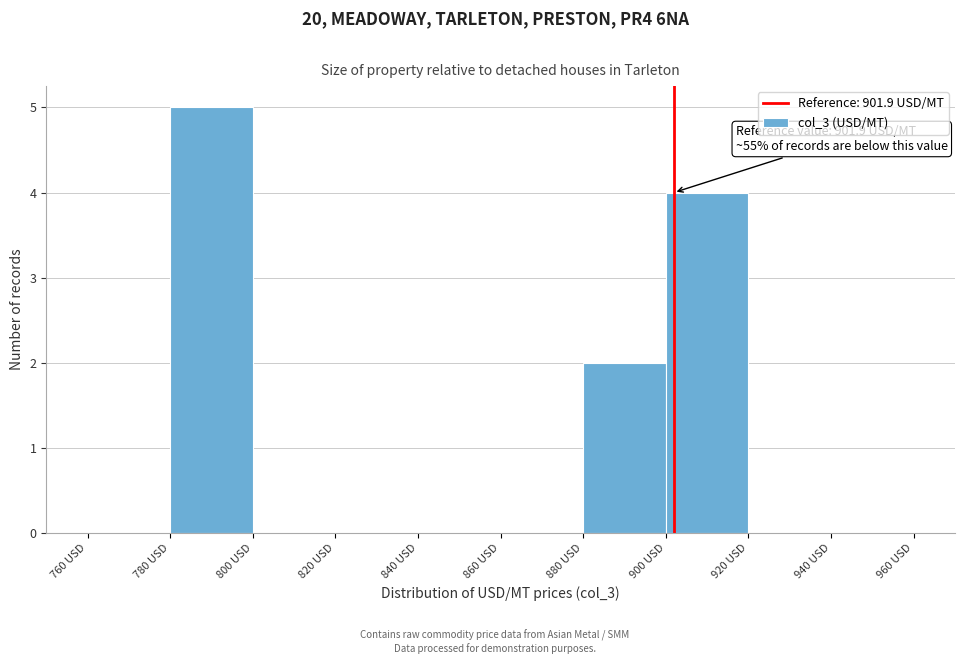

Over which range of the x-axis is the bar tallest?

780 to 800